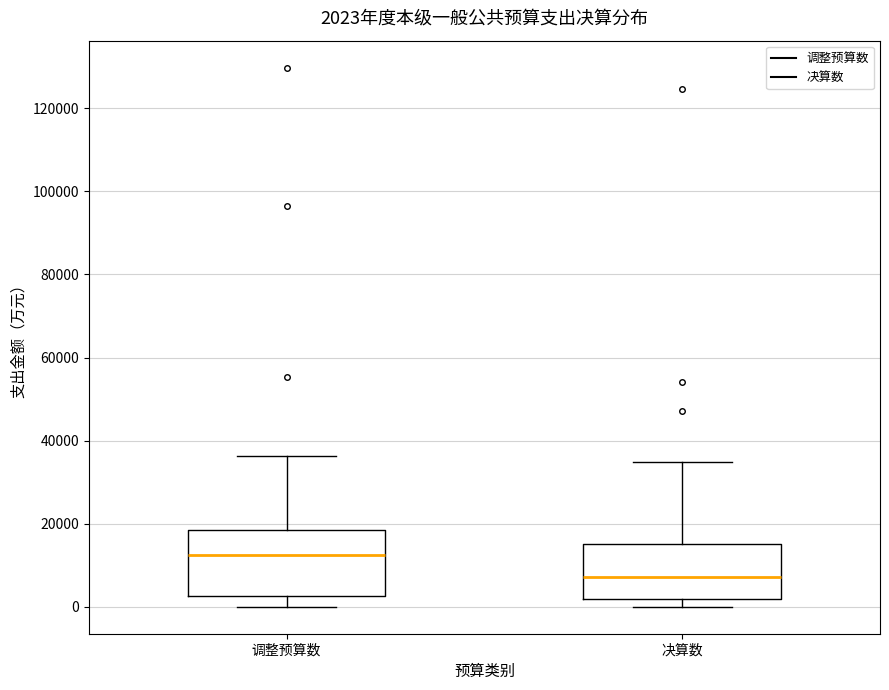

Which box is the tallest, from its lower edge to its upper edge?

调整预算数